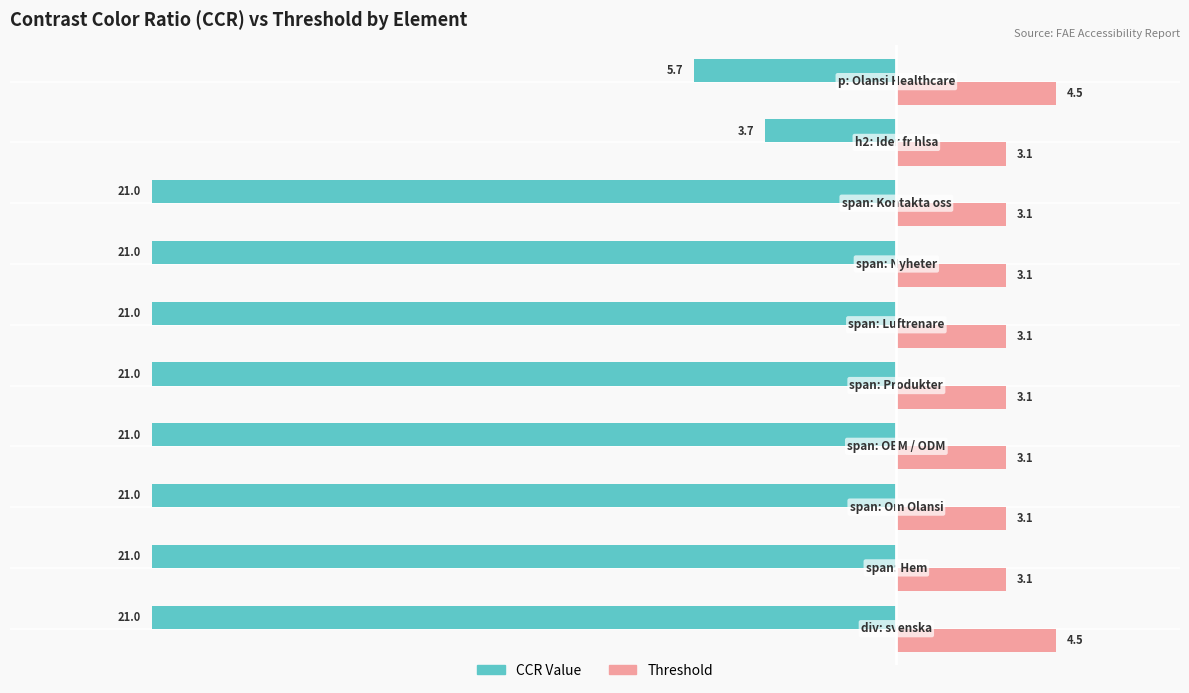

How many values in the CCR Value series exceed -21?

2